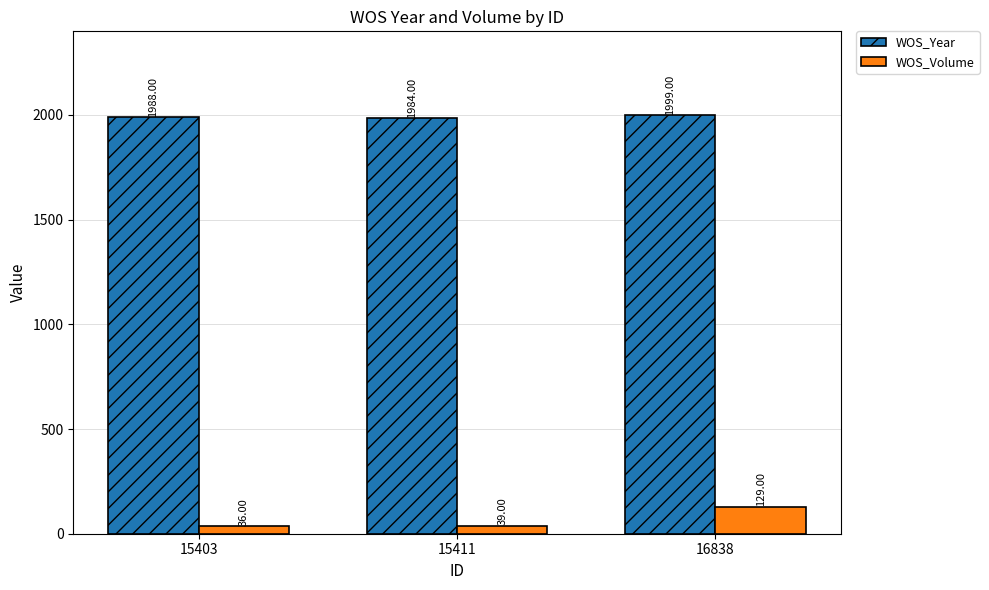

Which category has the highest value across all series?

16838